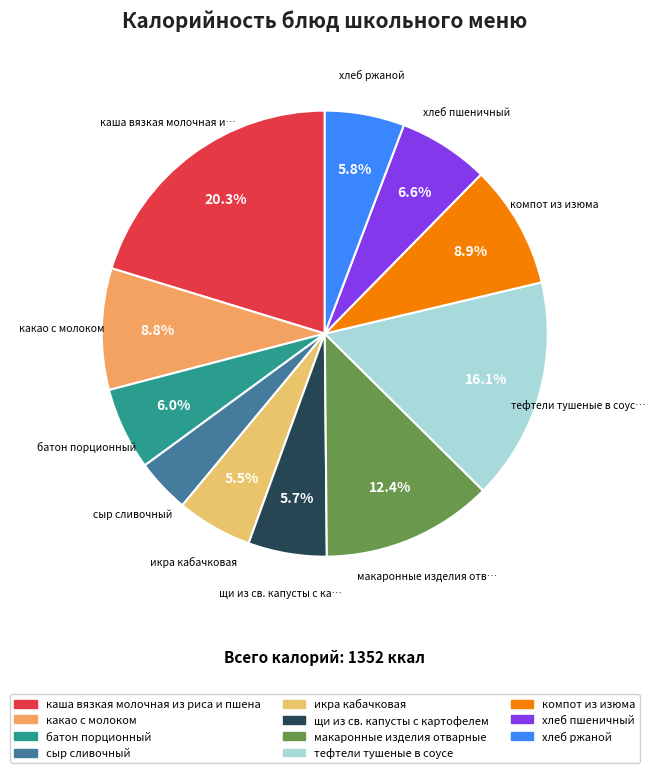

The икра кабачковая slice represents 5% of the pie. True or false?

True